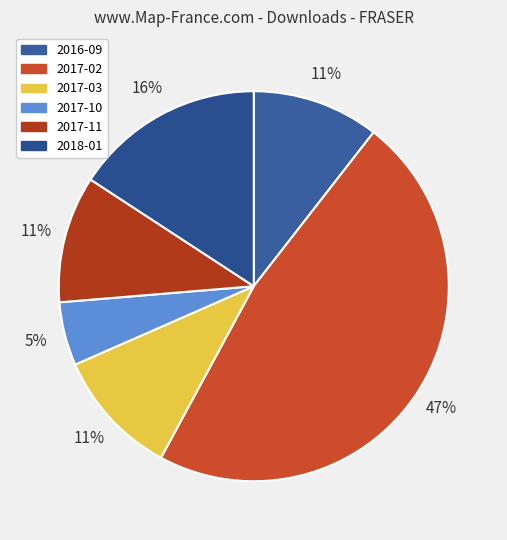

Which category has the biggest portion of the pie?

2017-02